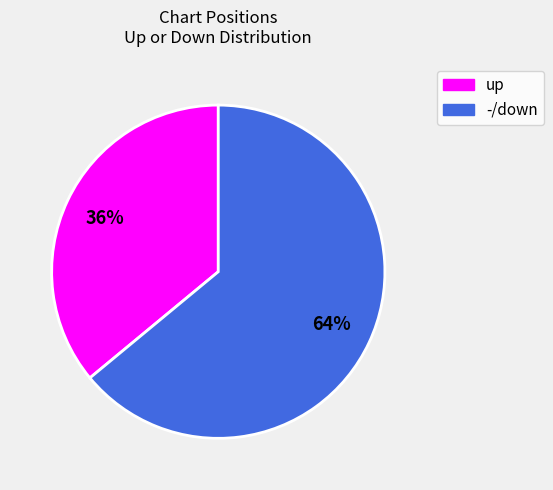

To the nearest percent, what percentage of the pie is up?

36%